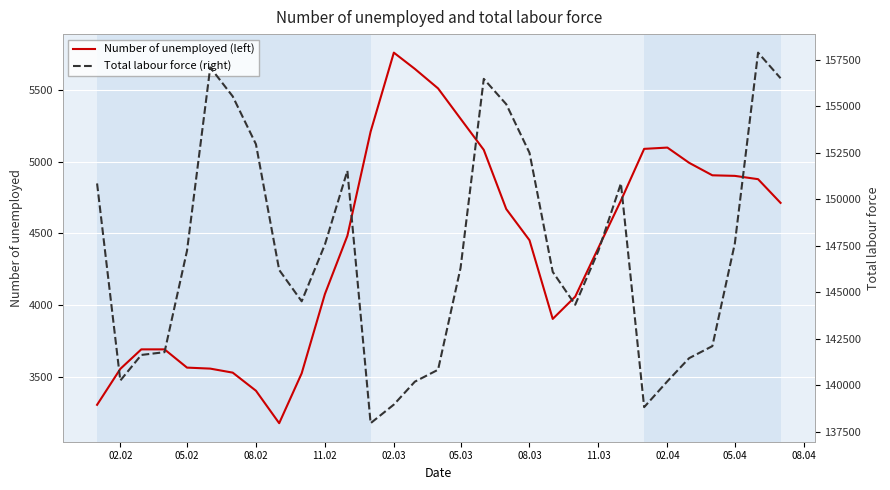

Reading left to right, transcribe all the data shown in this chart.

Number of unemployed (left): 3306	3556	3692	3692	3565	3558	3530	3404	3178	3525	4077	4483	5208	5758	5645	5509	5298	5081	4669	4452	3904	4059	4400	4728	5088	5097	4991	4904	4900	4877	4712
Total labour force (right): 150846	140254	141630	141779	147229	157081	155525	152953	146198	144512	147563	151527	137963	138963	140194	140835	146302	156466	155103	152492	146096	144328	147232	150846	138825	140215	141457	142104	147620	157875	156500